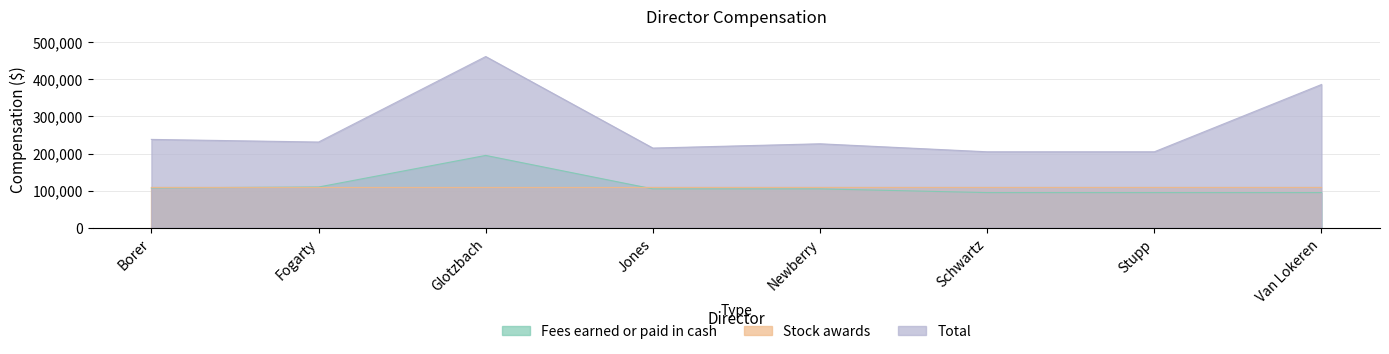

Which series has the widest spread of values?

Total